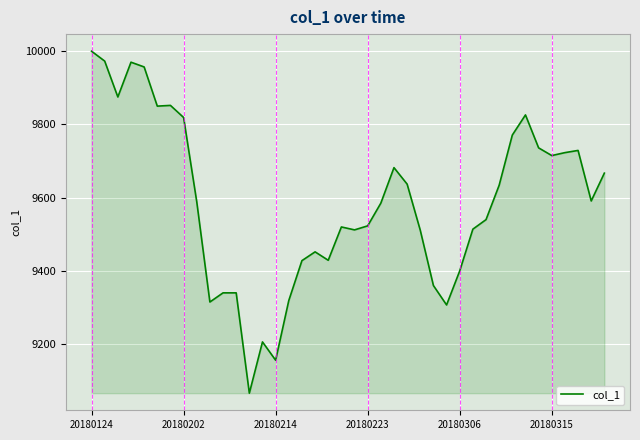

What is the difference between the maximum and minimum values?

934